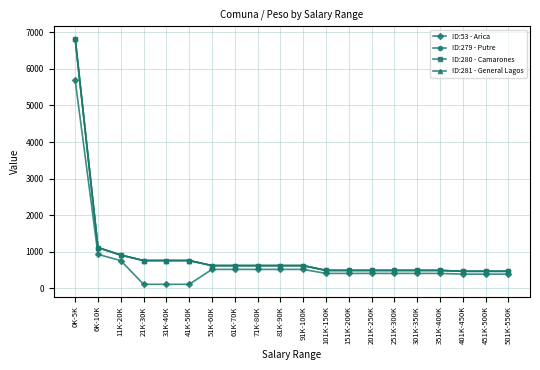

True or false: ID:279 - Putre has more than 1 interior local peaks.

False